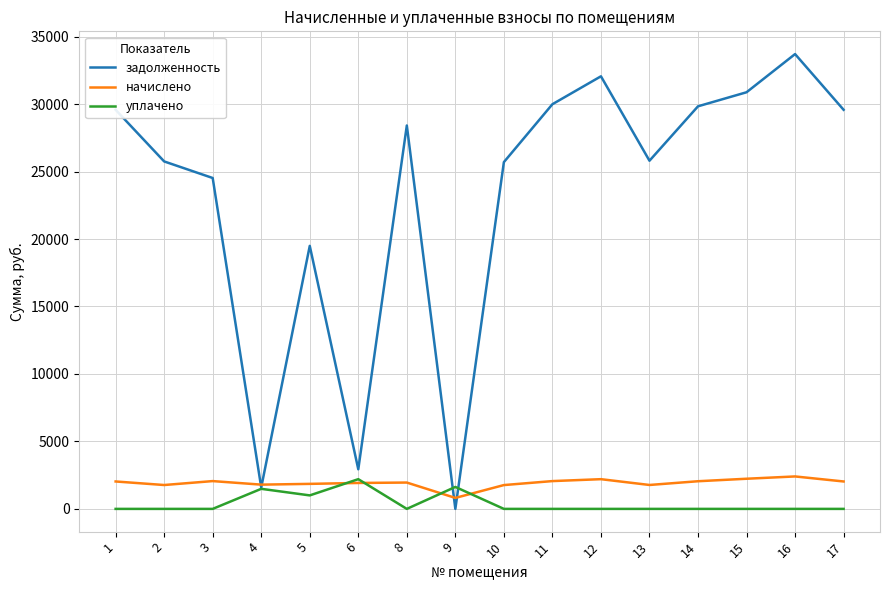

Is the value of начислено at 11 greater than the value of задолженность at 5?

No